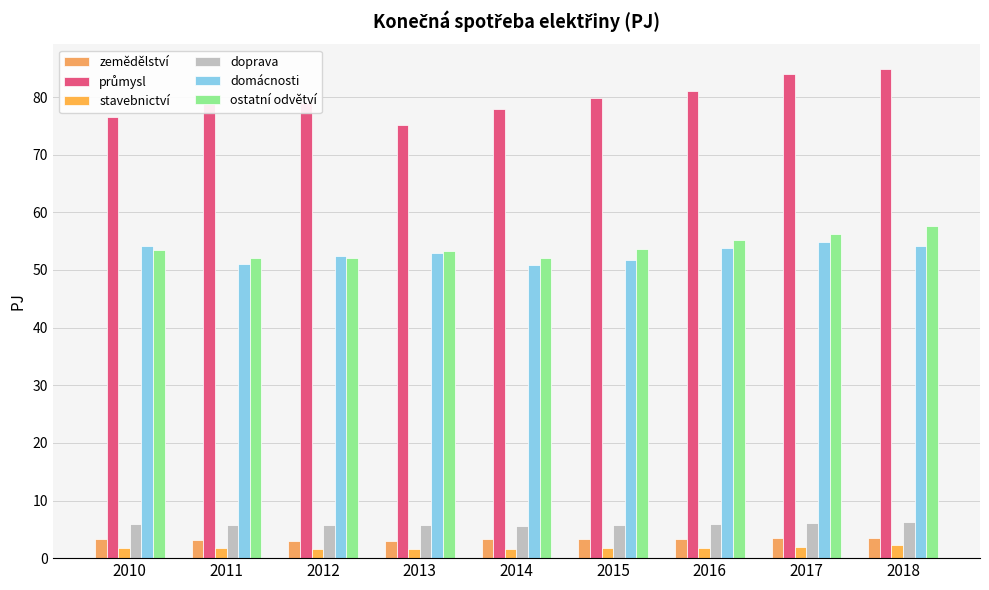

What is the approximate value of ostatní odvětví at 2016?

55.2